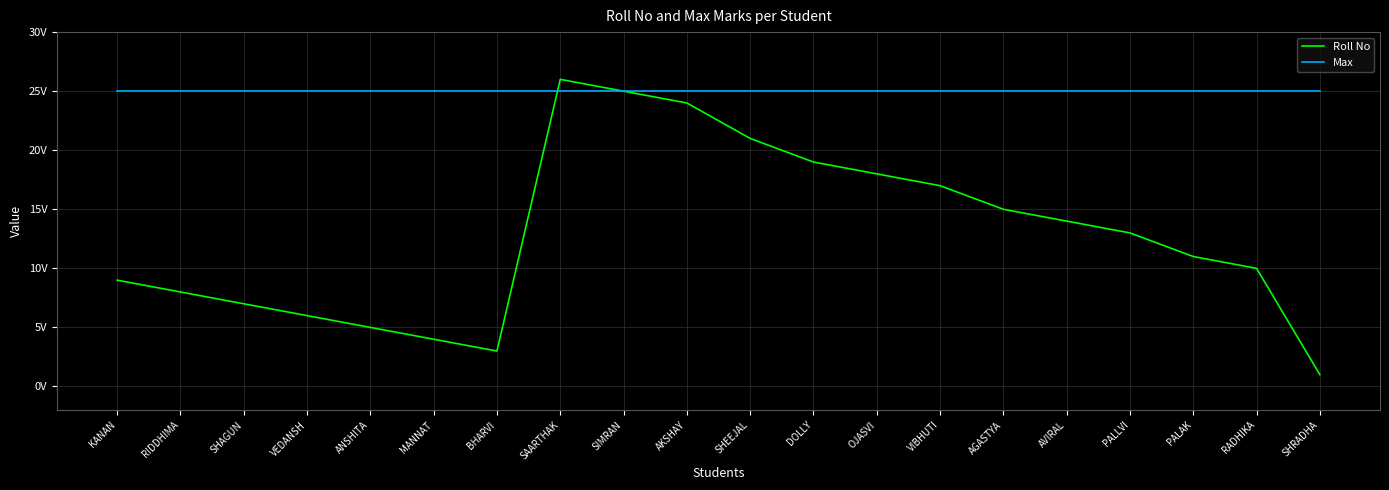

What is the sum of all Max values?

500